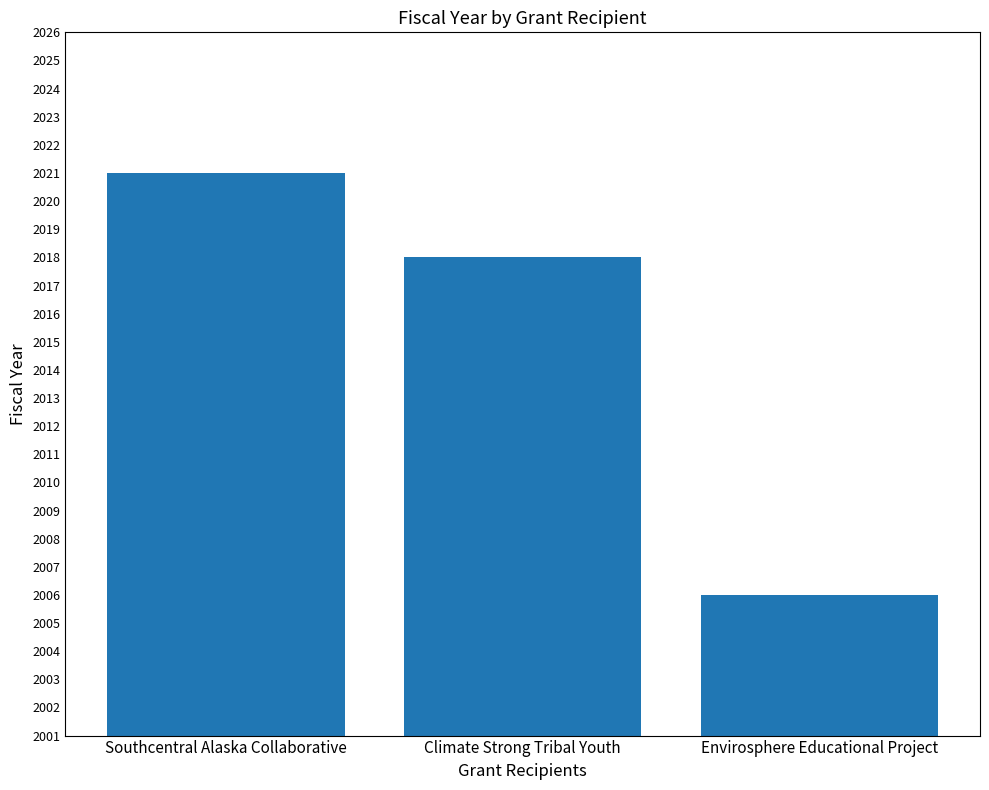

How many values are between 2006 and 2021?

3